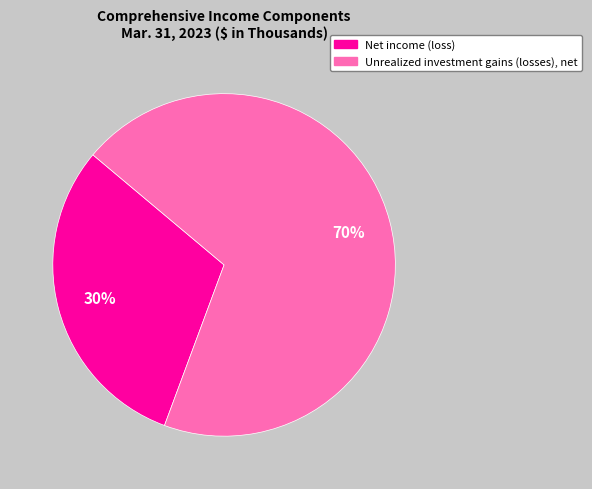

Is there any slice that represents more than half of the pie?

Yes